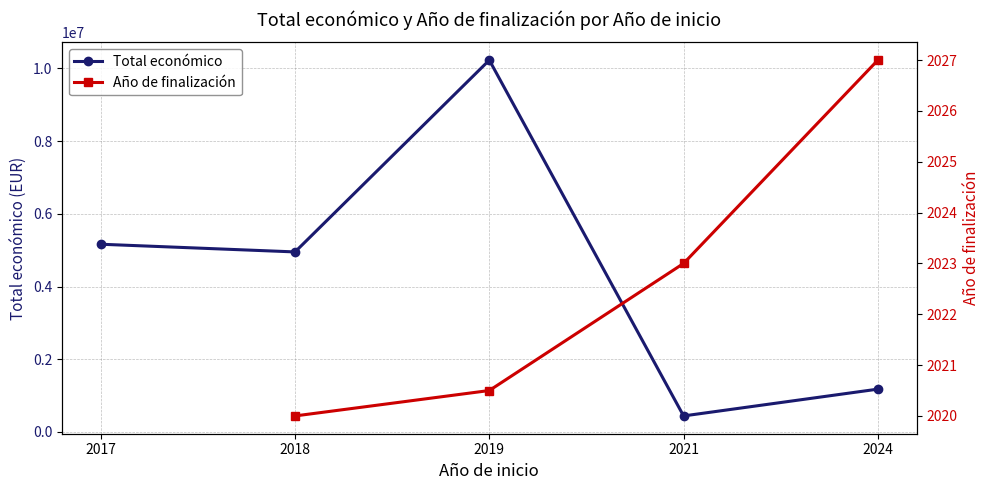

Does the chart have visible grid lines?

Yes